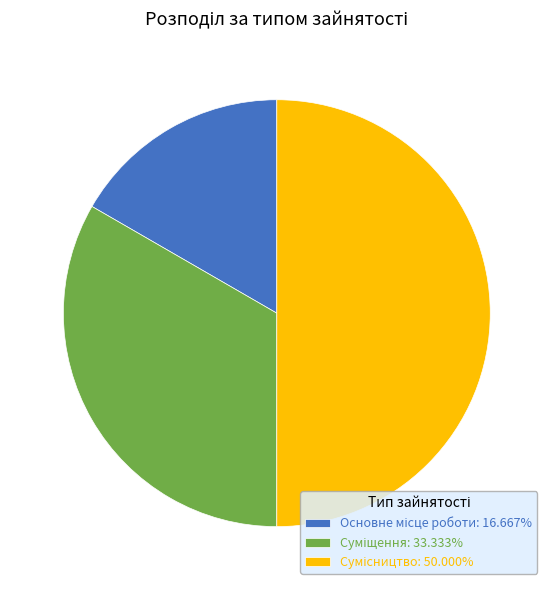

To the nearest percent, what percentage of the pie is Сумісництво?

50%